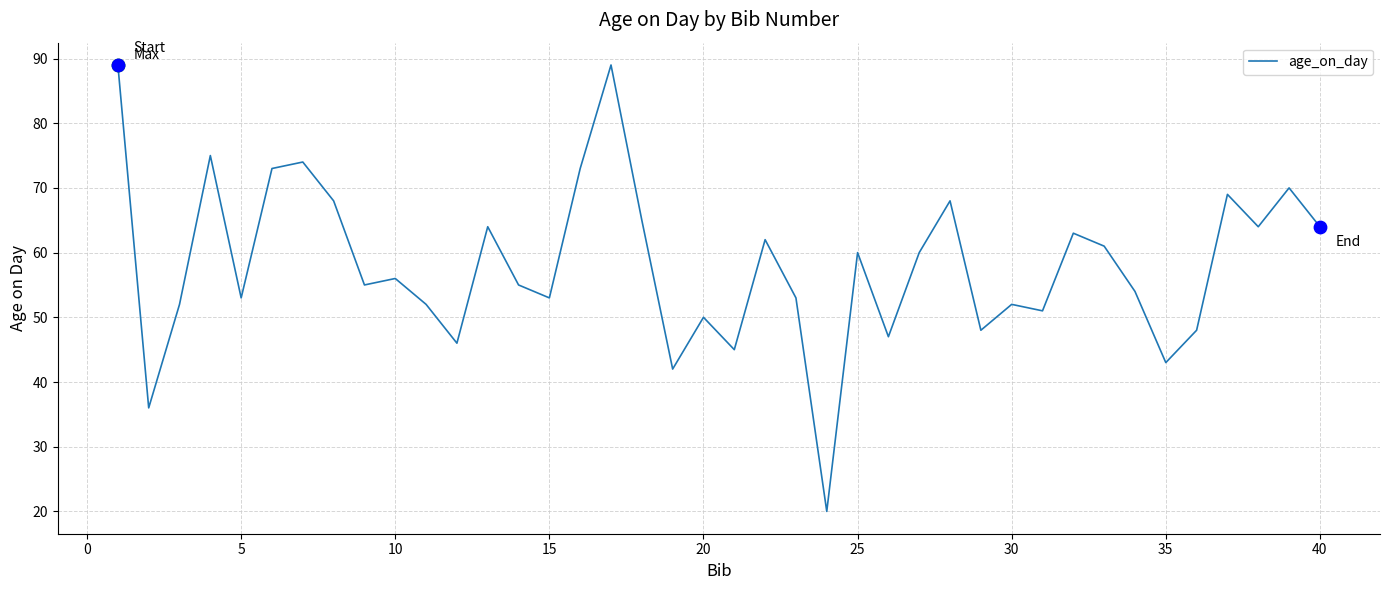

What is the greatest value displayed?

89